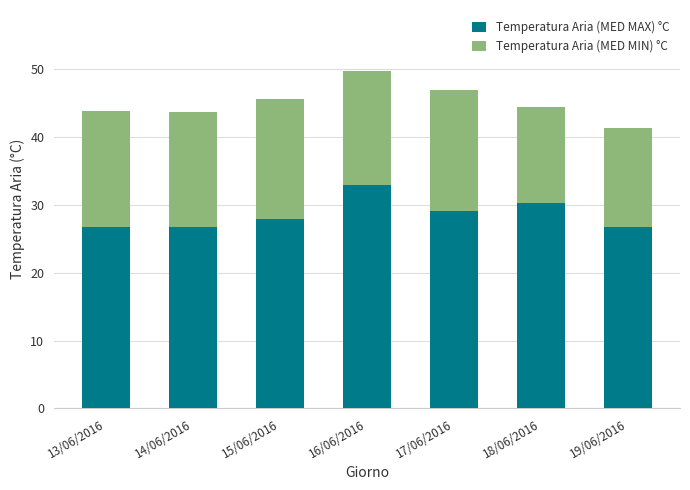

Does the chart contain stacked bars?

Yes